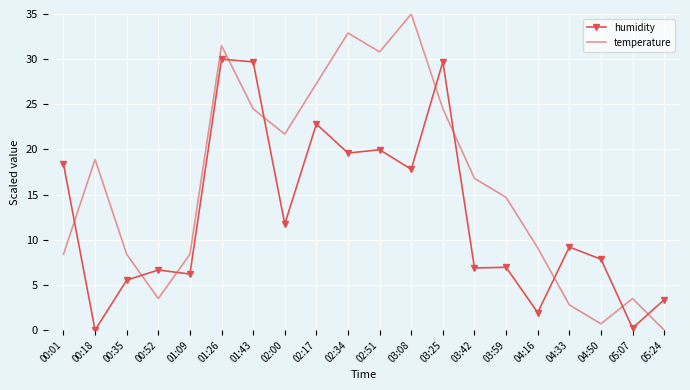

What position from the left is 02:17?

9